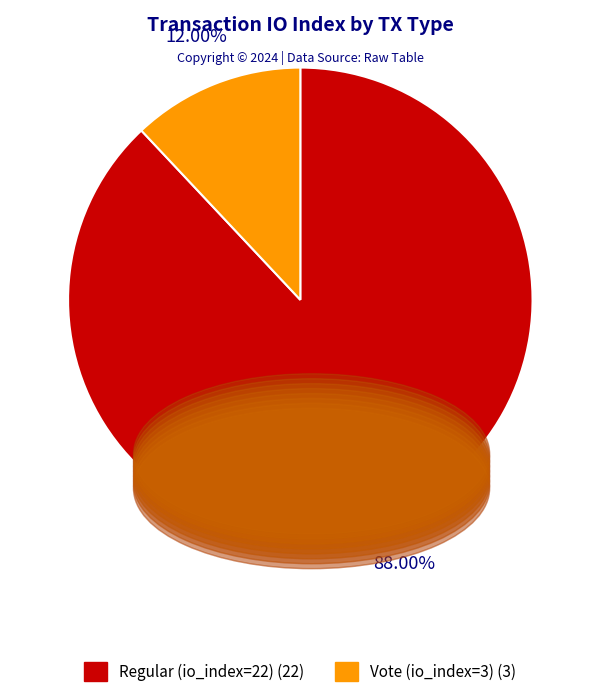

Is it true that Regular (io_index=22) is 99% of the pie?

False